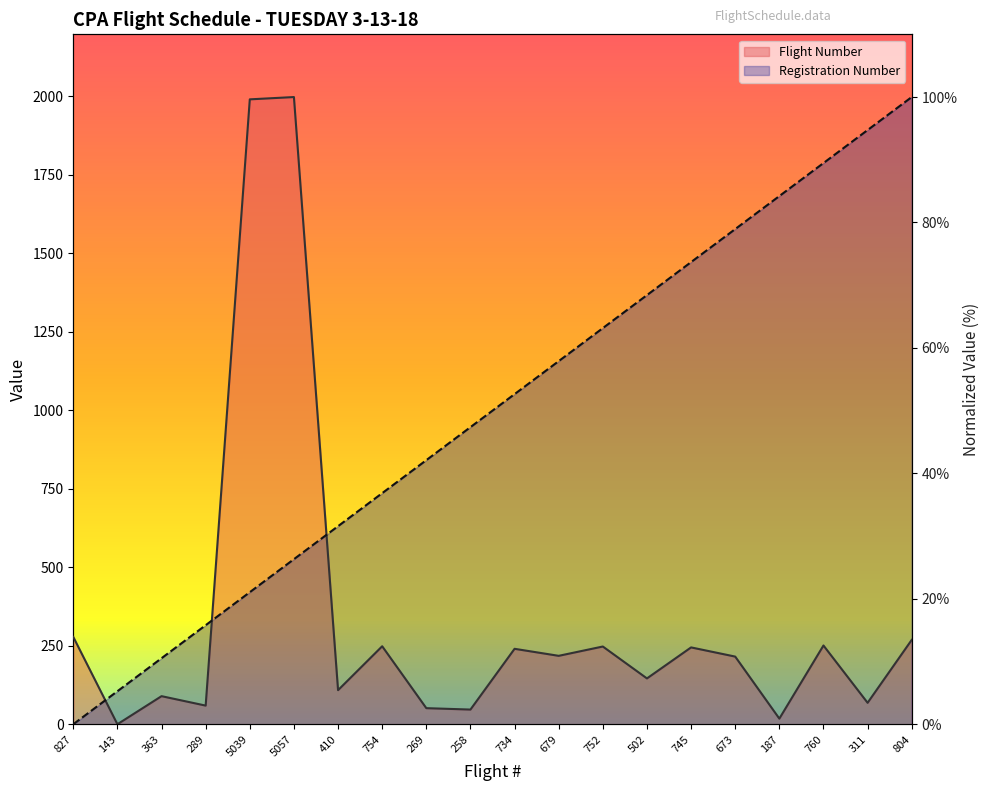

Between 673 and 760, which is larger?

760